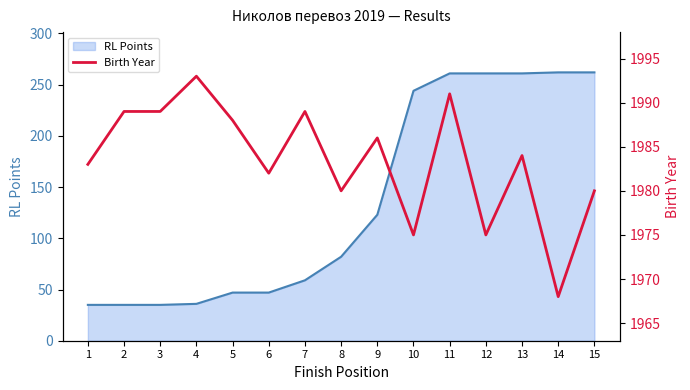

What is the sum of all values?

29752